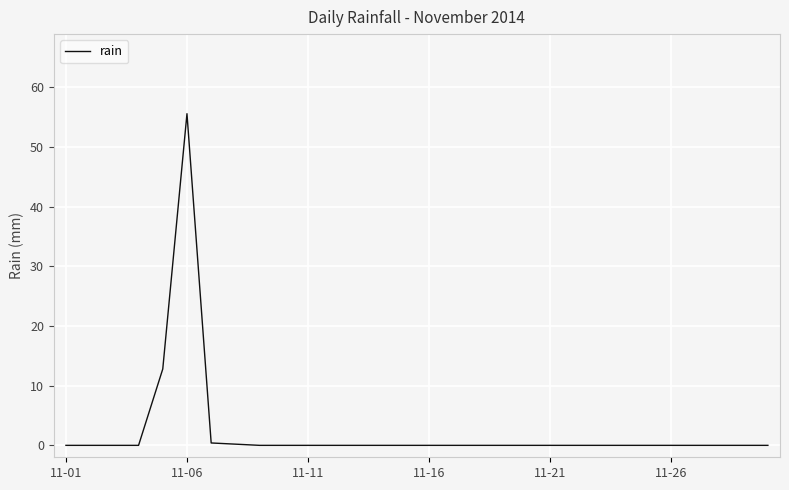

What is the greatest value displayed?

55.6